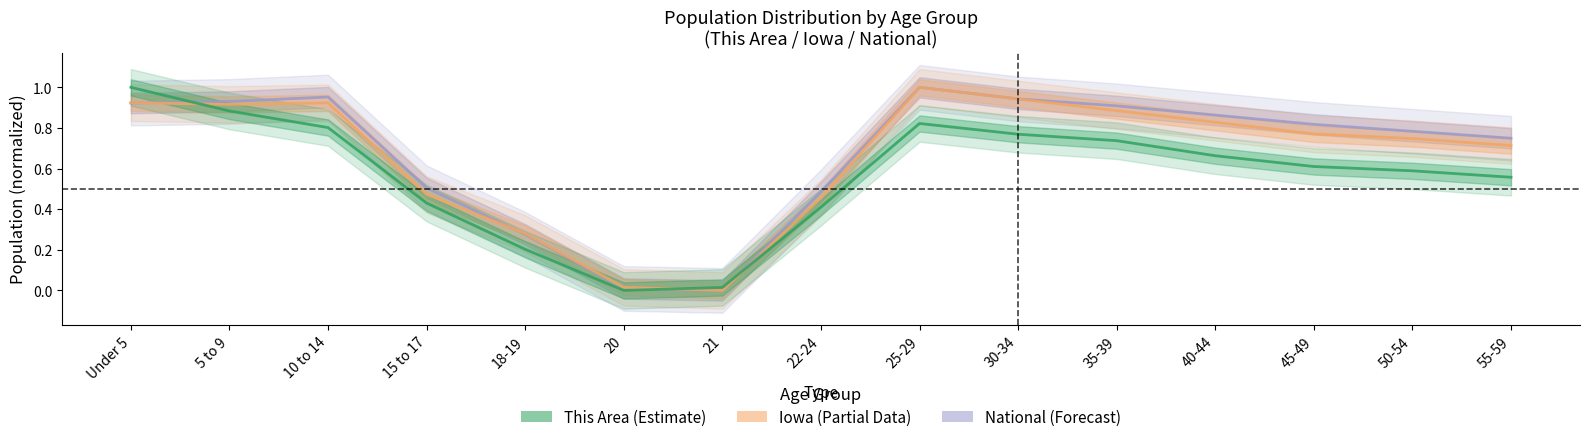

What is the sum of all This Area values?

8.5